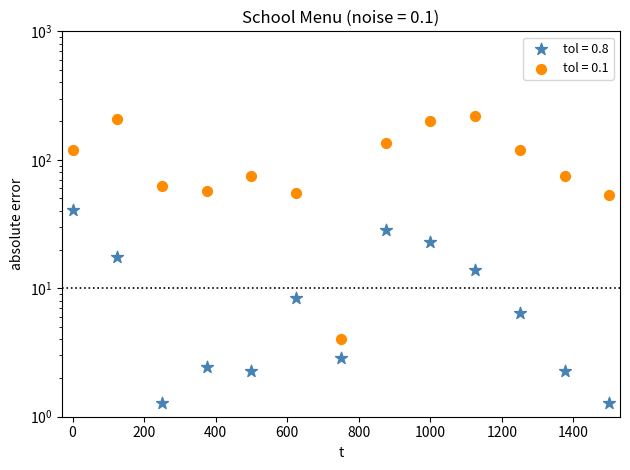

At how many categories does at least one series exceed 194?

3